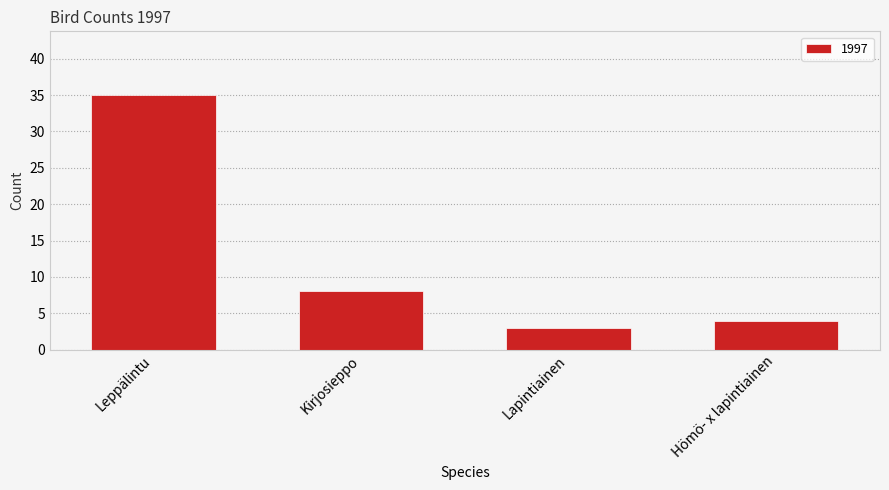

Reading left to right, what are all the values shown in this chart?

Leppälintu=35	Kirjosieppo=8	Lapintiainen=3	Hömö- x lapintiainen=4